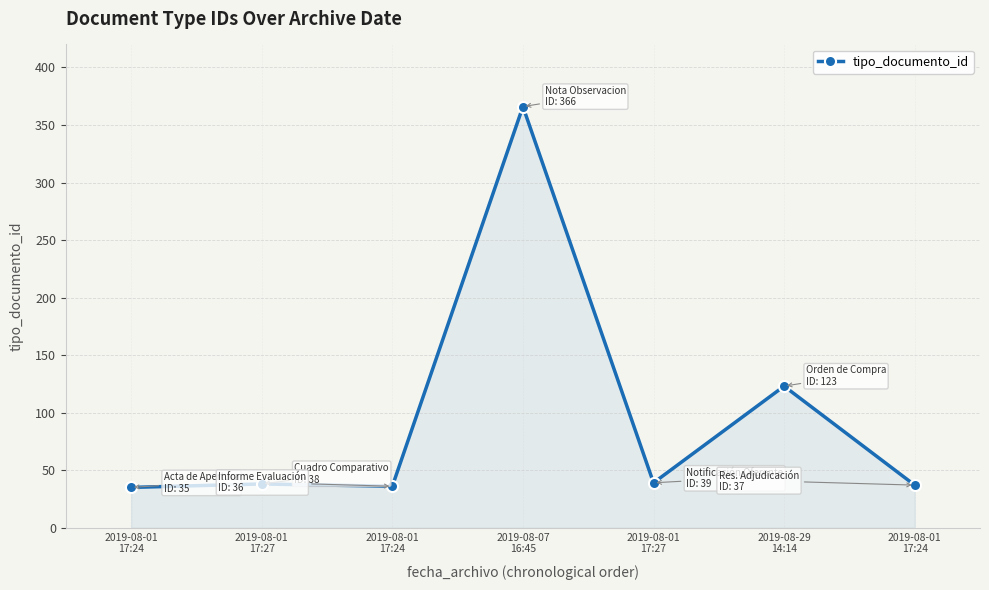

What is the value of the 3rd point from the left?

35